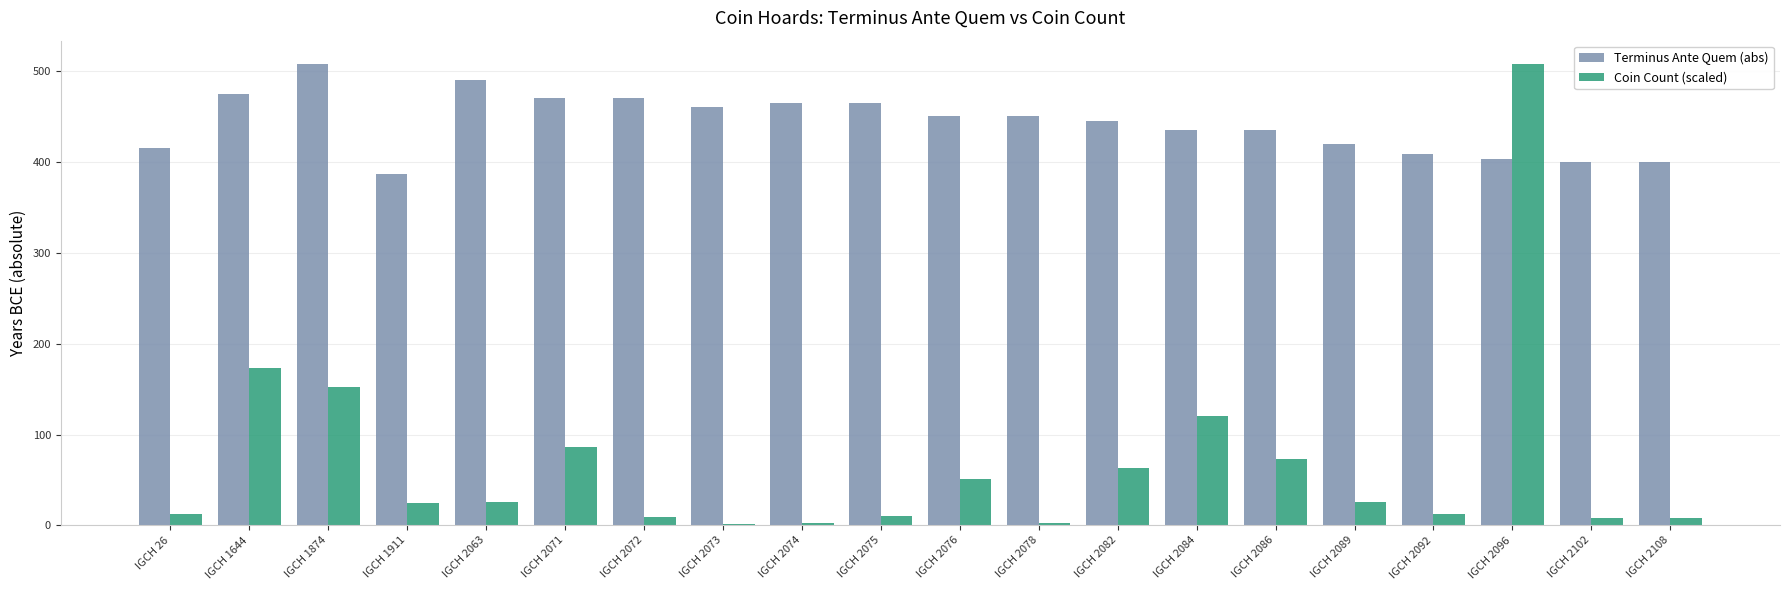

Which series has the largest total across all categories?

Terminus Ante Quem (abs)